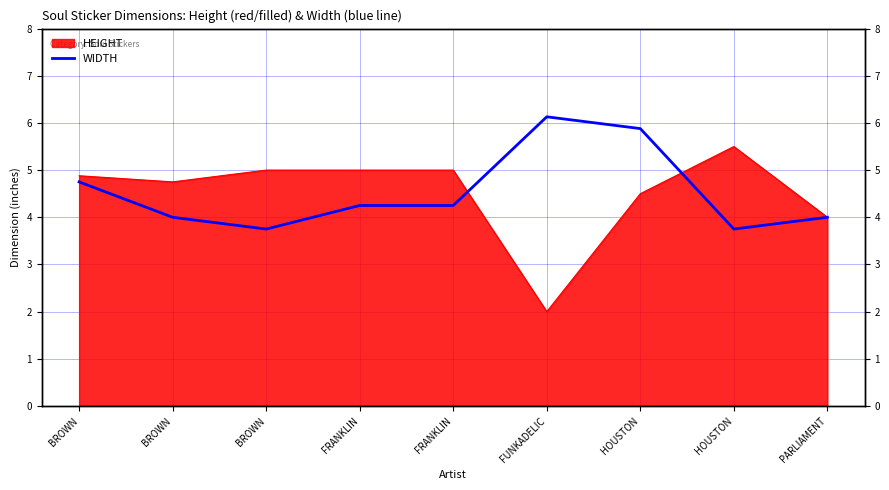

The value at BROWN is 5.2. True or false?

False